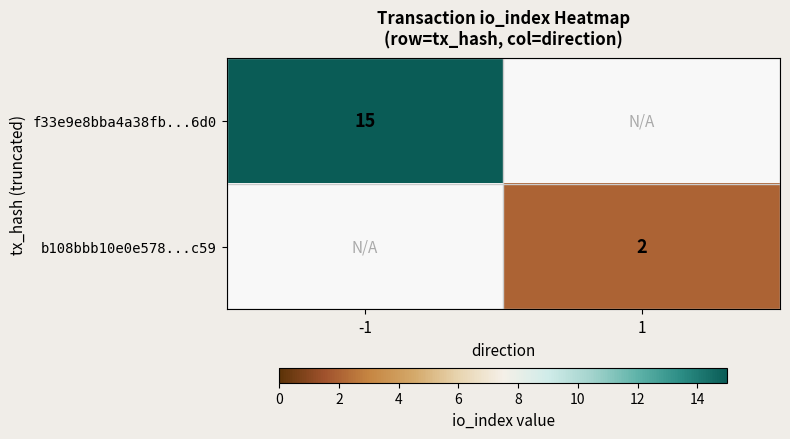

The value of f33e9e8bba4a38fb...6d0 at -1 is 15. True or false?

True